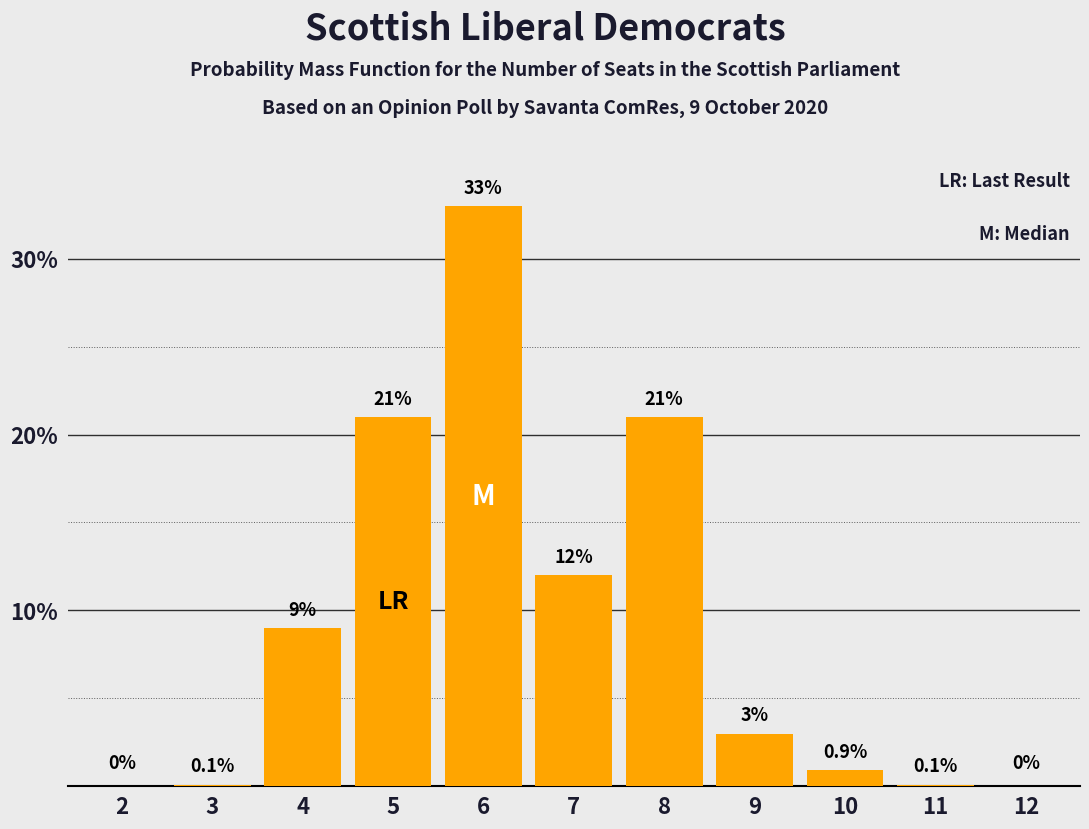

What is the difference between the values at 4 and 12?

9.0